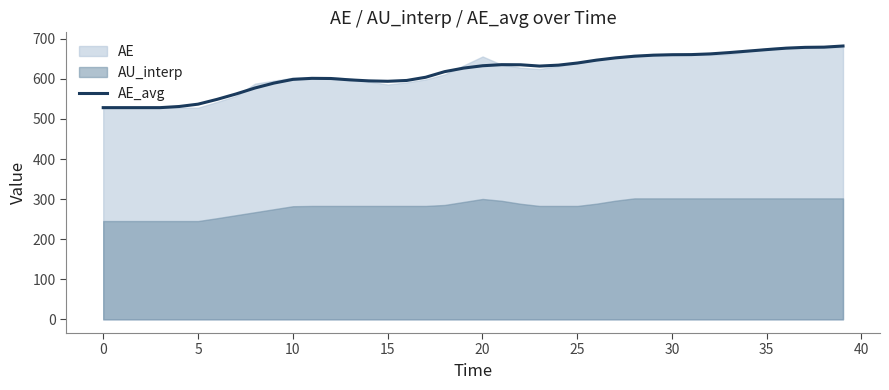

What is the value of the 37th point from the left?

676.7